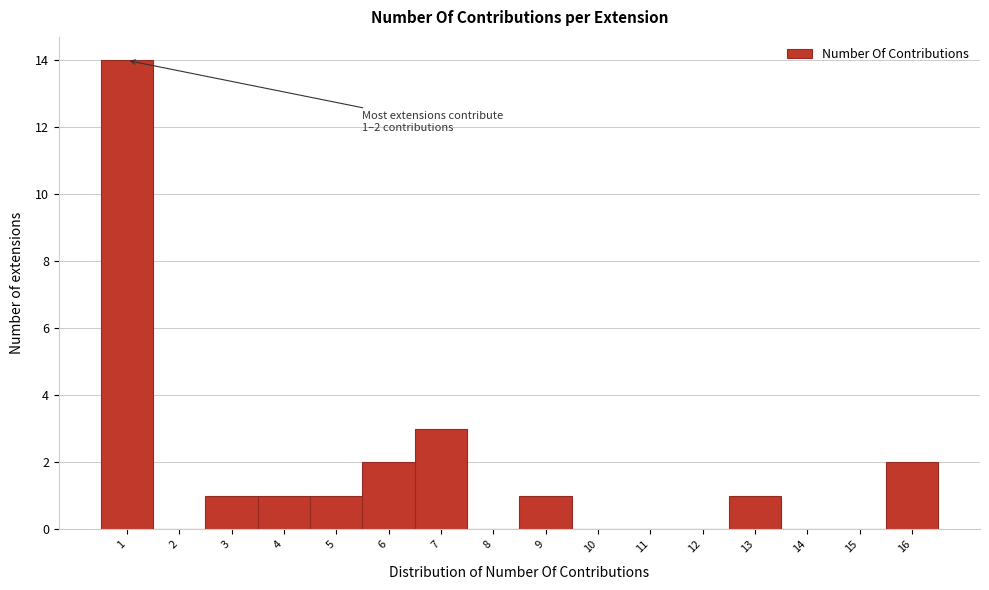

Reading right to left, list all the values displayed in this chart.

16=2	15=0	14=0	13=1	12=0	11=0	10=0	9=1	8=0	7=3	6=2	5=1	4=1	3=1	2=0	1=14